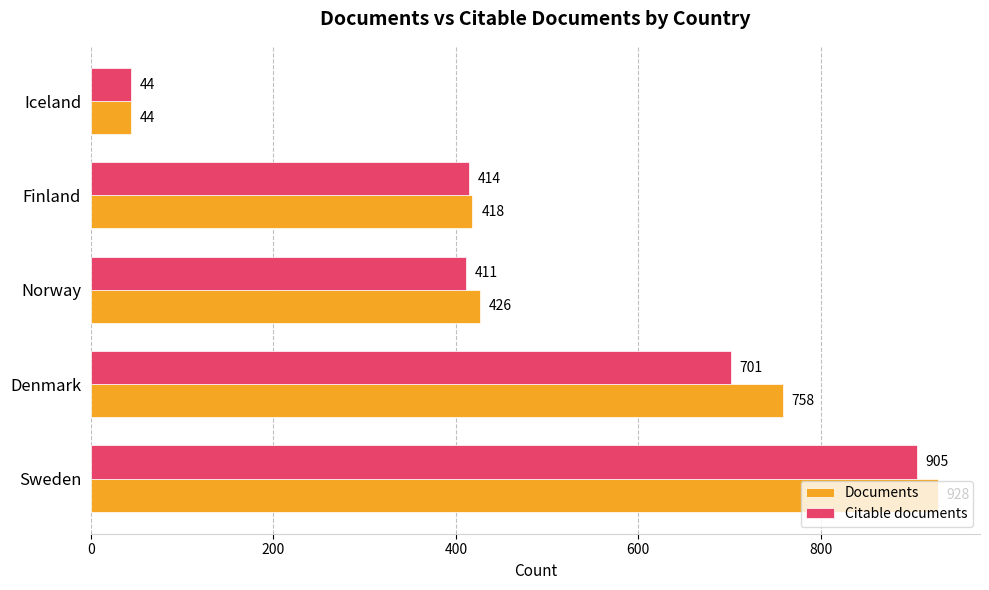

True or false: Citable documents has a value of 414 at Finland.

True